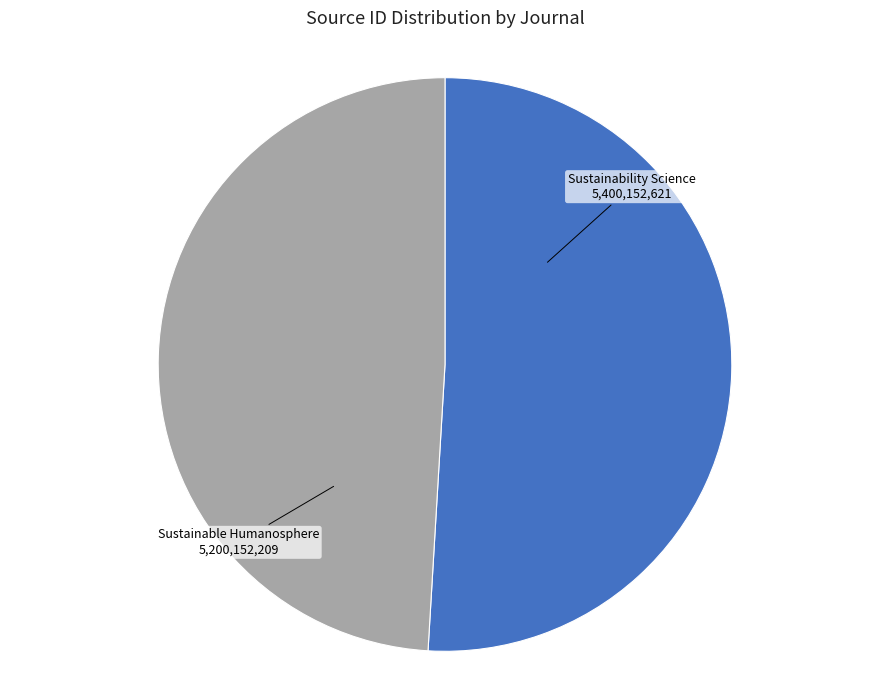

Does any single category account for the majority?

Yes